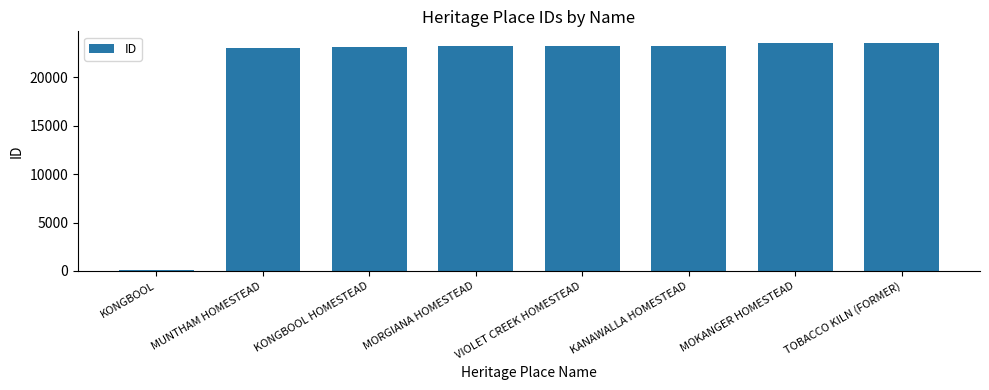

Approximately how many times larger is the value at KANAWALLA HOMESTEAD compared to MUNTHAM HOMESTEAD?

1.0